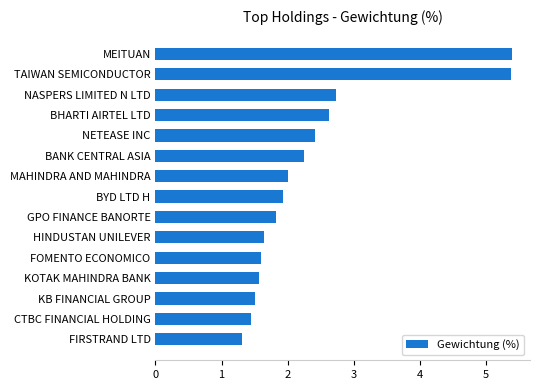

Which has a higher value, FOMENTO ECONOMICO or BANK CENTRAL ASIA?

BANK CENTRAL ASIA